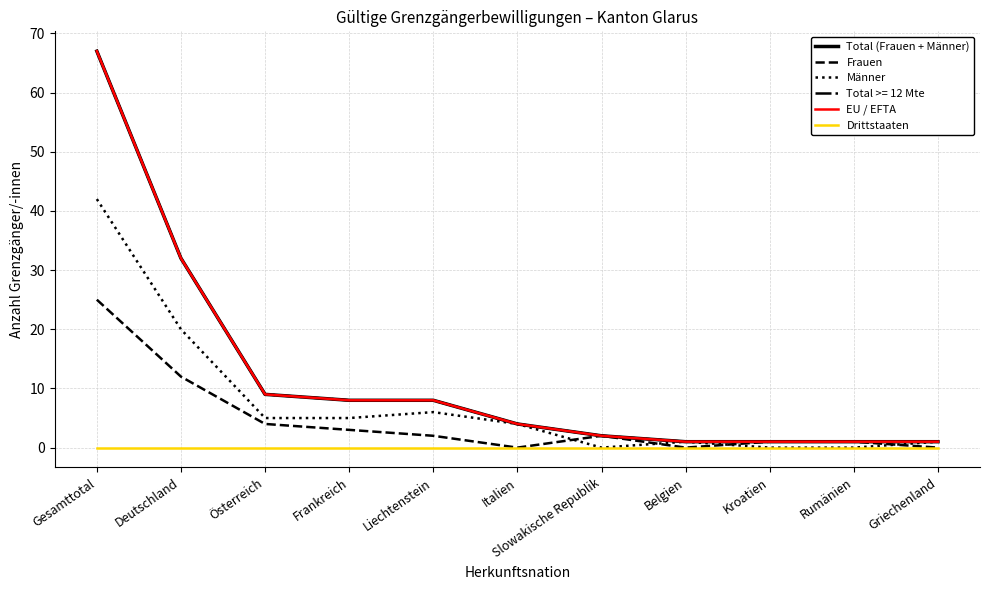

The value of Total (Frauen + Männer) at Slowakische Republik is 1. True or false?

False